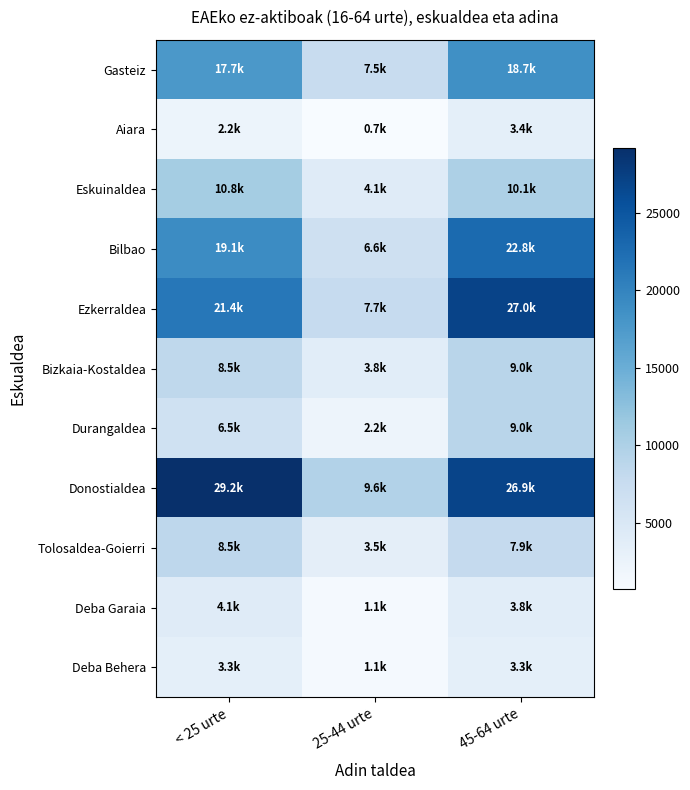

Reading right to left, extract all data points from this chart.

Gasteiz: 45-64 urte=18707.8	25-44 urte=7522.1	< 25 urte=17654.6
Aiara: 45-64 urte=3371.2	25-44 urte=709.4	< 25 urte=2227.8
Eskuinaldea: 45-64 urte=10055.6	25-44 urte=4093.0	< 25 urte=10787.6
Bilbao: 45-64 urte=22754.3	25-44 urte=6593.3	< 25 urte=19132.1
Ezkerraldea: 45-64 urte=27035.3	25-44 urte=7727.0	< 25 urte=21359.5
Bizkaia-Kostaldea: 45-64 urte=8970.7	25-44 urte=3760.9	< 25 urte=8481.2
Durangaldea: 45-64 urte=9009.1	25-44 urte=2151.7	< 25 urte=6486.0
Donostialdea: 45-64 urte=26925.2	25-44 urte=9594.5	< 25 urte=29195.0
Tolosaldea-Goierri: 45-64 urte=7860.7	25-44 urte=3472.0	< 25 urte=8503.8
Deba Garaia: 45-64 urte=3773.8	25-44 urte=1138.7	< 25 urte=4069.2
Deba Behera: 45-64 urte=3329.5	25-44 urte=1061.3	< 25 urte=3287.7